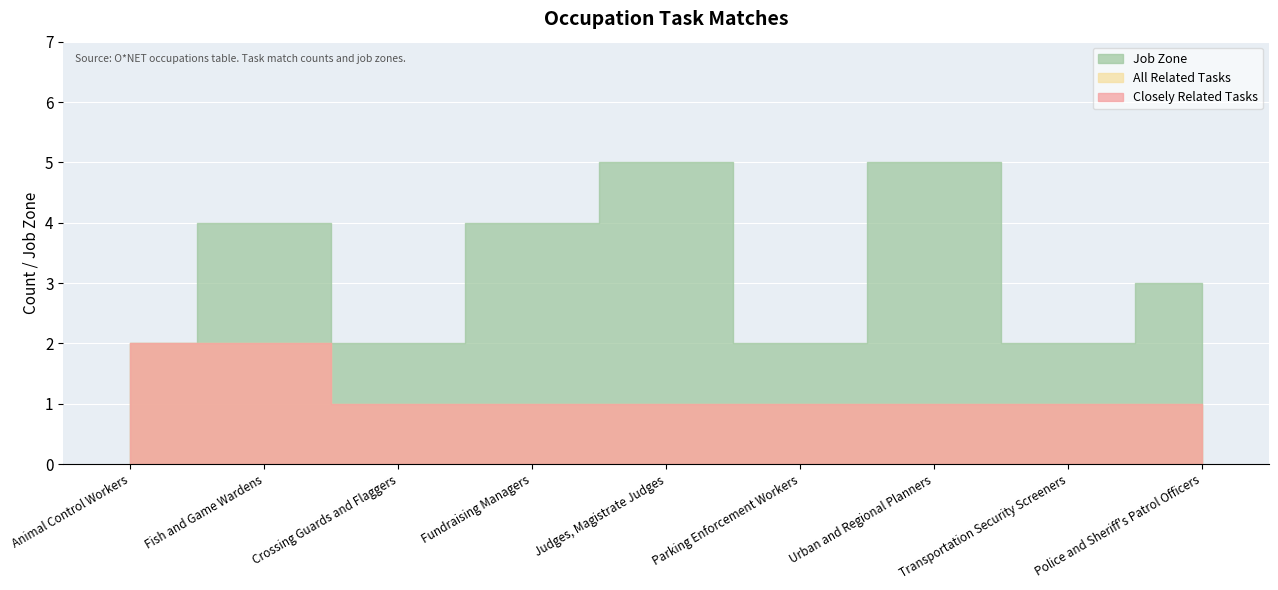

Reading left to right, what are all the values shown in this chart?

Closely Related Tasks: Animal Control Workers=2	Fish and Game Wardens=2	Crossing Guards and Flaggers=1	Fundraising Managers=1	Judges, Magistrate Judges=1	Parking Enforcement Workers=1	Urban and Regional Planners=1	Transportation Security Screeners=1	Police and Sheriff's Patrol Officers=1
All Related Tasks: Animal Control Workers=2	Fish and Game Wardens=2	Crossing Guards and Flaggers=1	Fundraising Managers=1	Judges, Magistrate Judges=1	Parking Enforcement Workers=1	Urban and Regional Planners=1	Transportation Security Screeners=1	Police and Sheriff's Patrol Officers=1
Job Zone: Animal Control Workers=2	Fish and Game Wardens=4	Crossing Guards and Flaggers=2	Fundraising Managers=4	Judges, Magistrate Judges=5	Parking Enforcement Workers=2	Urban and Regional Planners=5	Transportation Security Screeners=2	Police and Sheriff's Patrol Officers=3